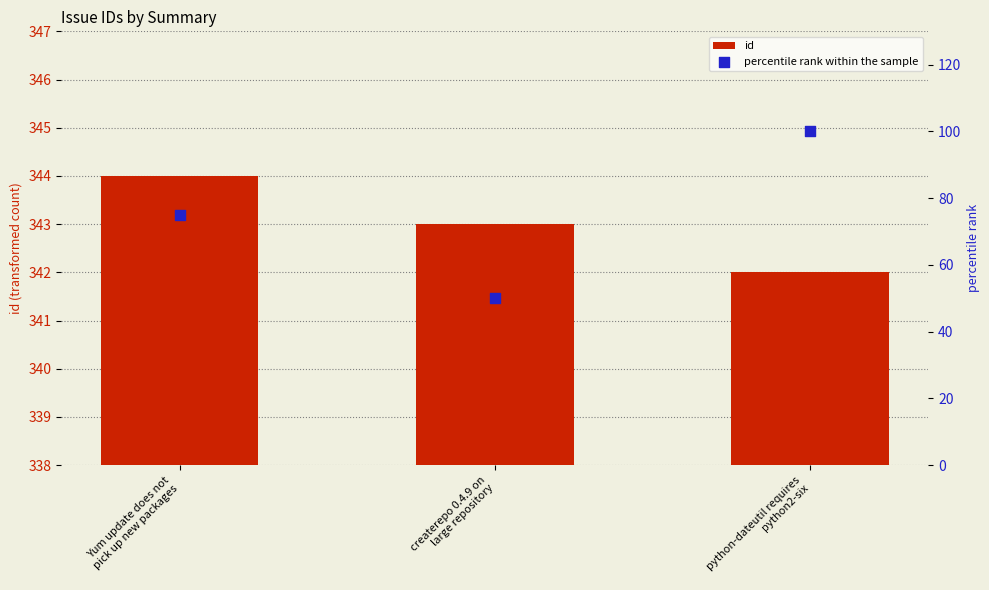

At which category is the sum across all series the highest?

python-dateutil requires
python2-six